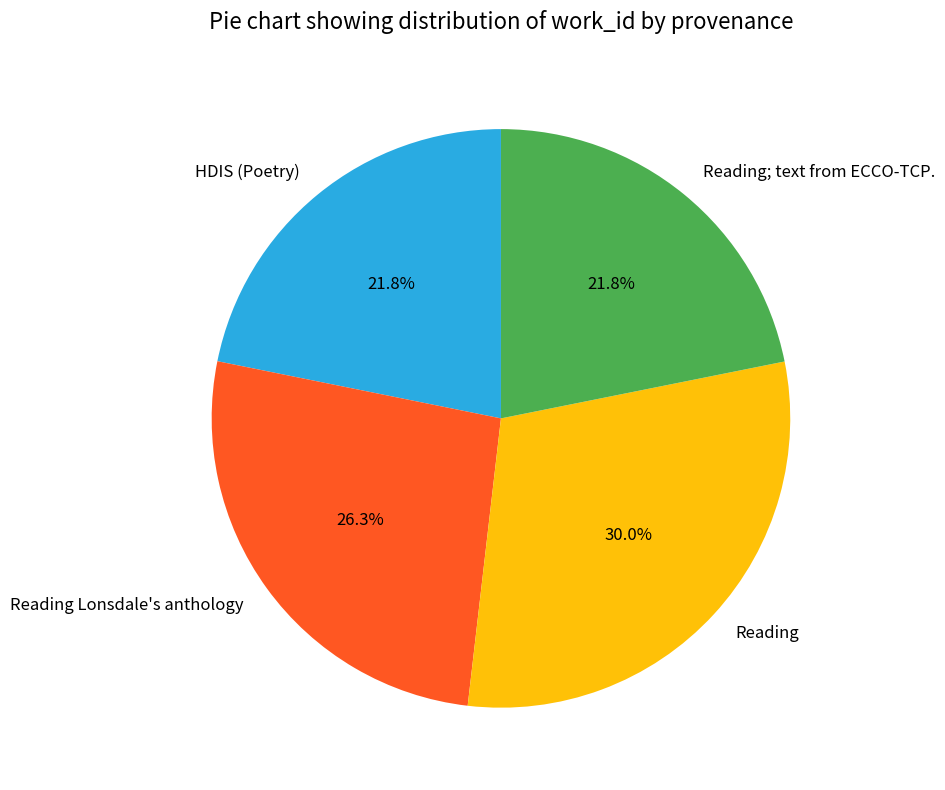

How many segments does this pie chart have?

4